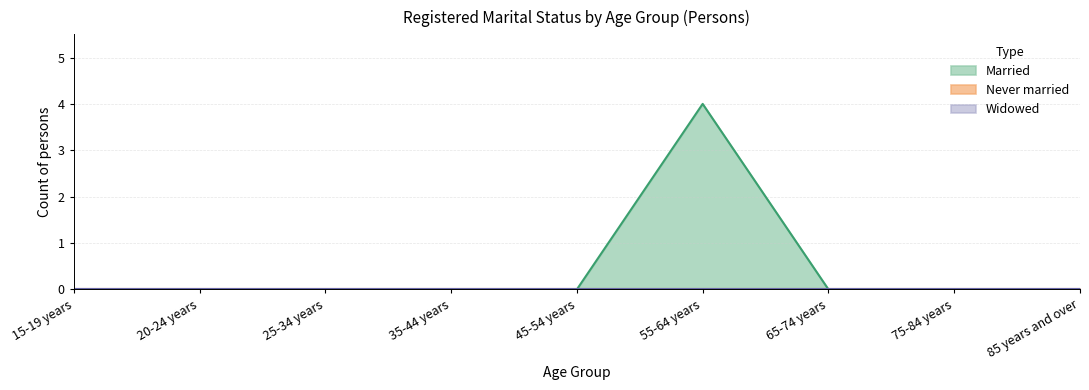

True or false: Widowed has more than 2 points higher than both neighbors.

False